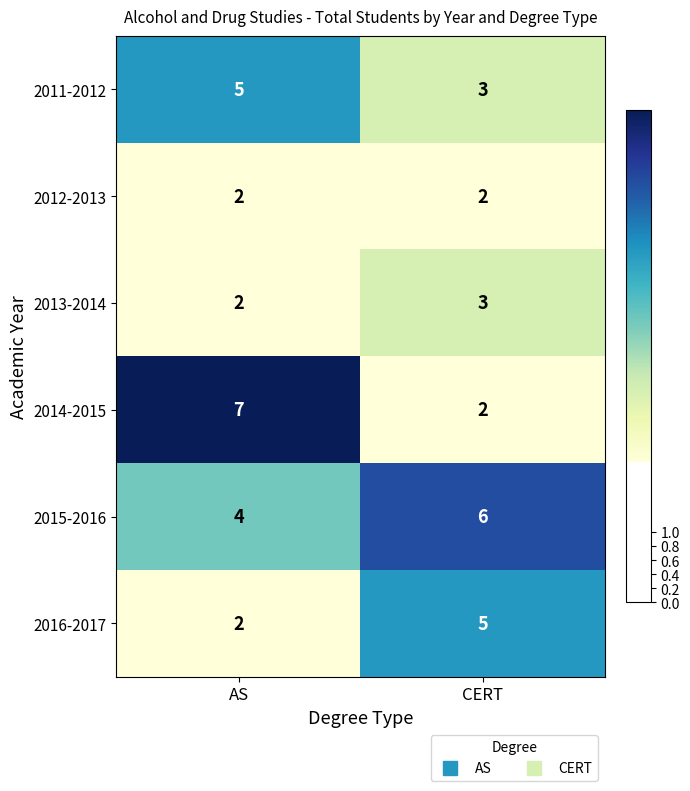

At which category is the sum across all series the highest?

AS